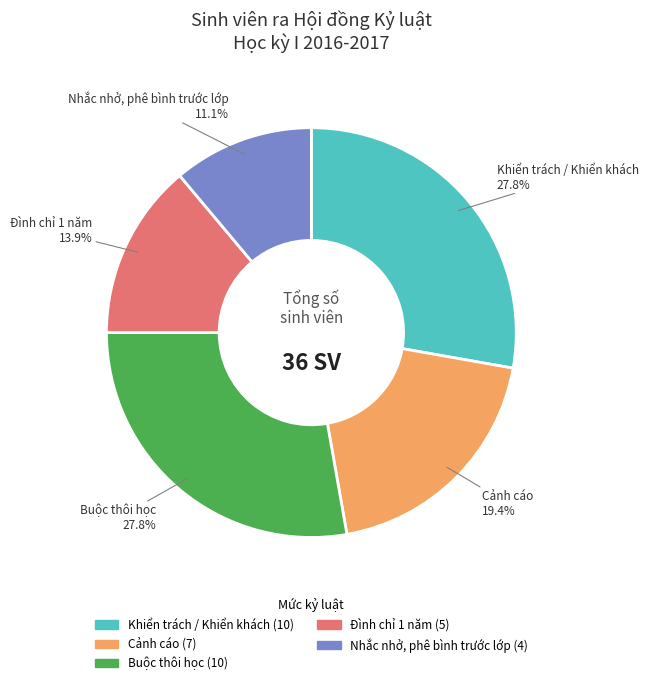

Which category has the smallest portion of the pie?

Nhắc nhở, phê bình trước lớp